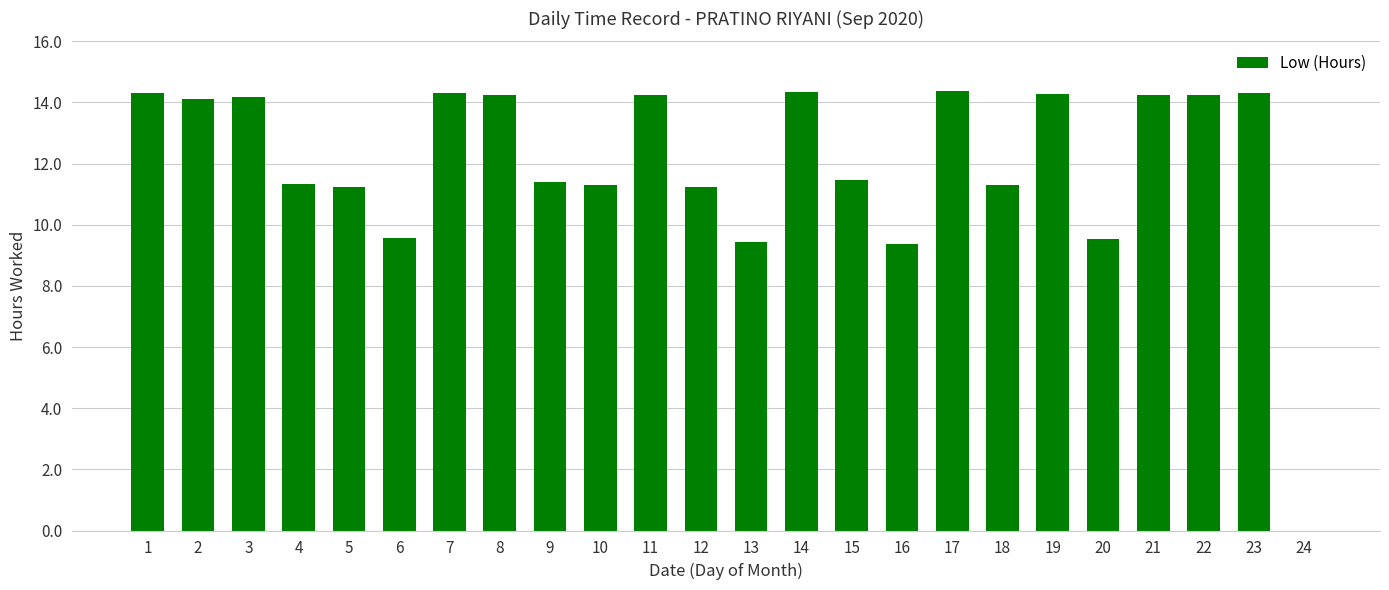

The chart shows a value of 0.0 at 24. True or false?

True